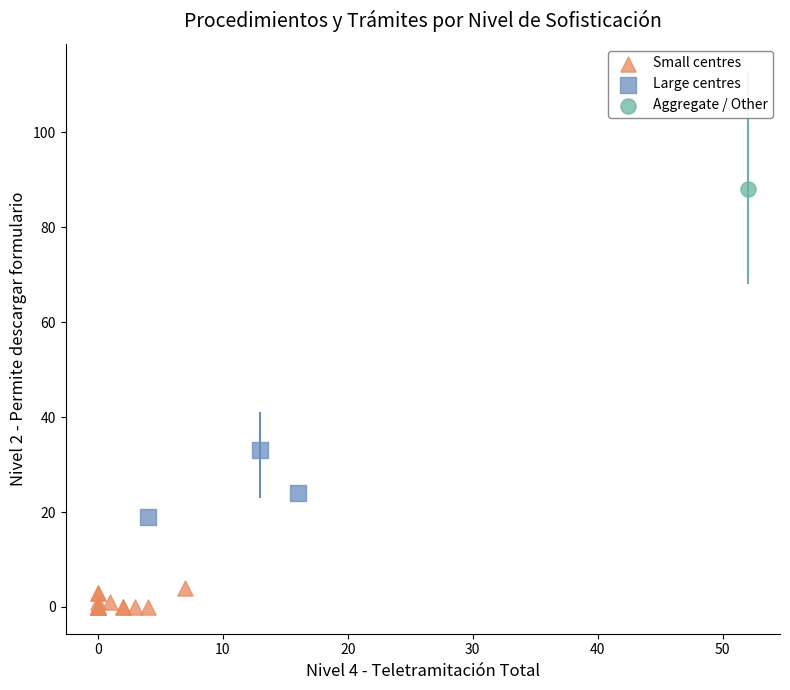

What are all the series names shown in the legend?

Small centres, Large centres, Aggregate / Other